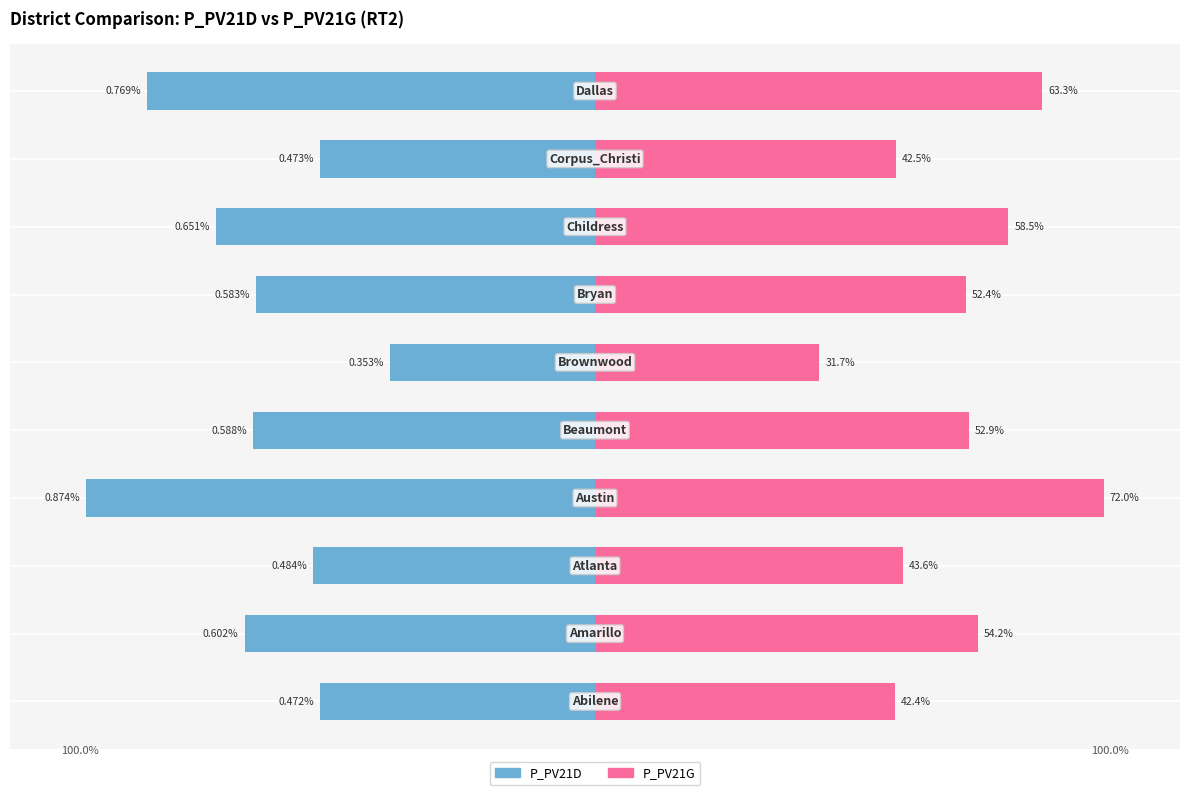

What is the total value across all series at 9?

-0.1